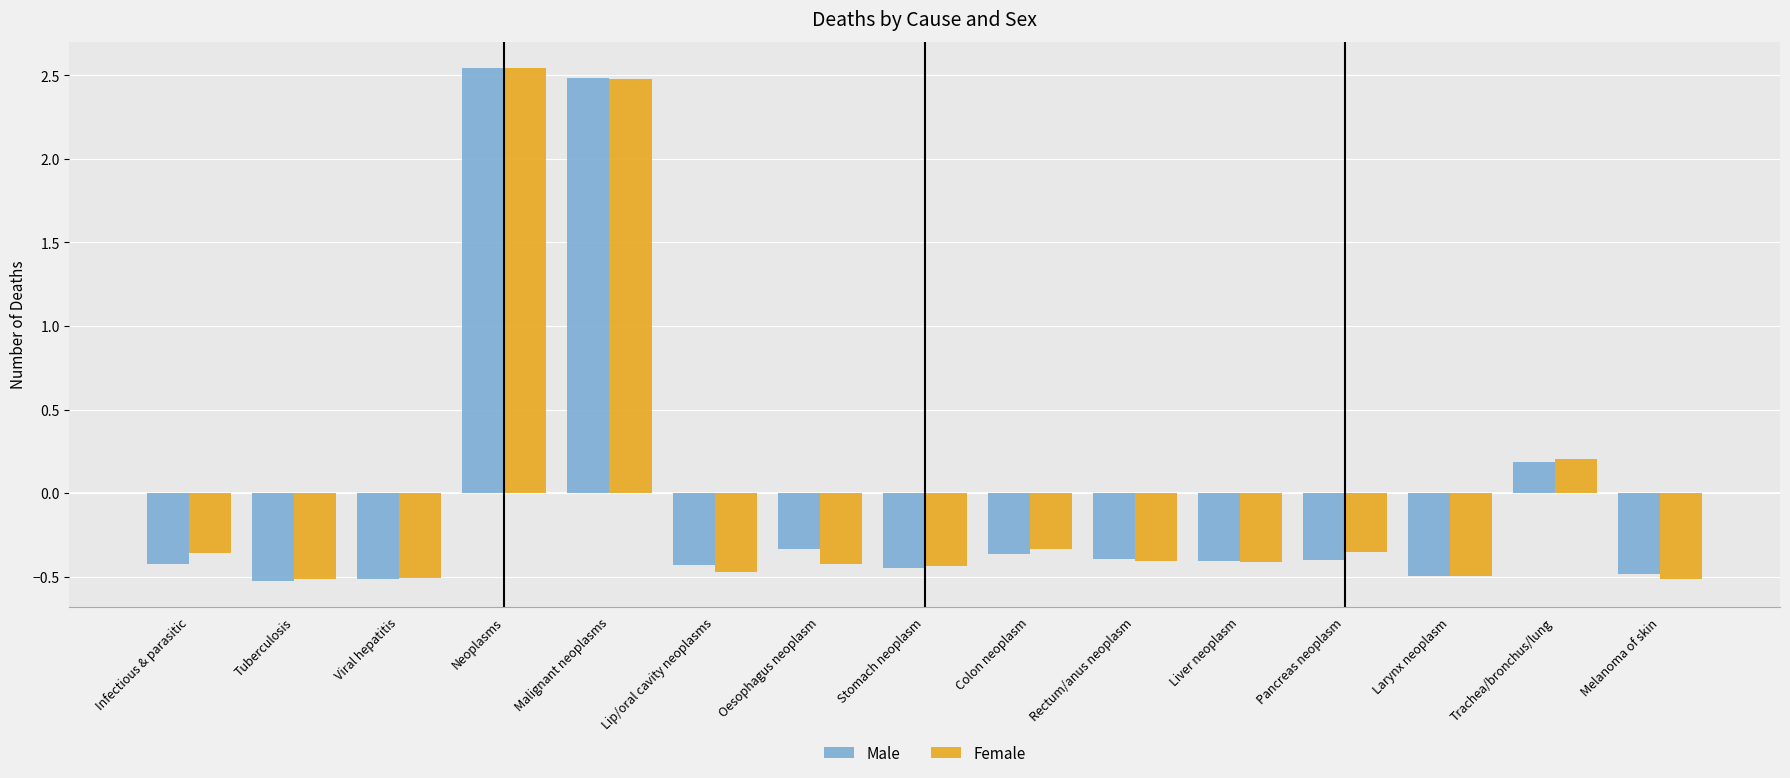

What position from the right is Melanoma of skin?

1